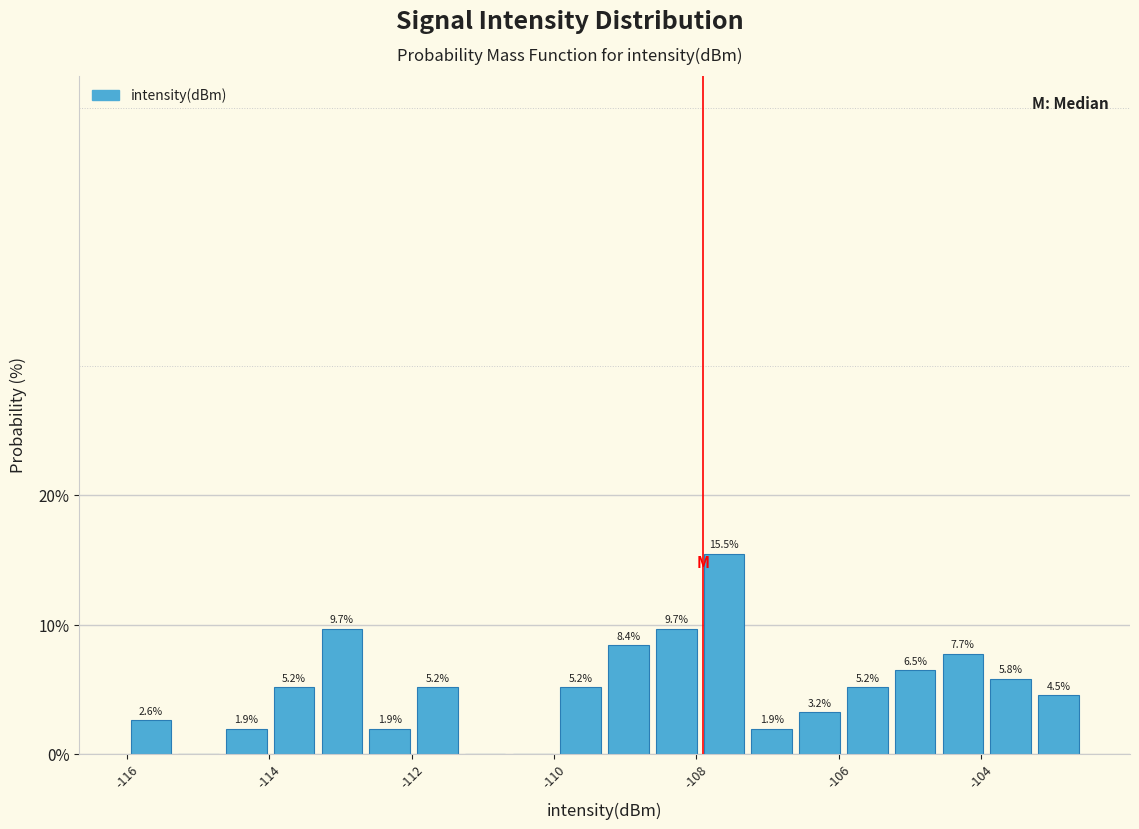

Read against the x-axis, roughly where is the centre of the tallest bar?

-107.6